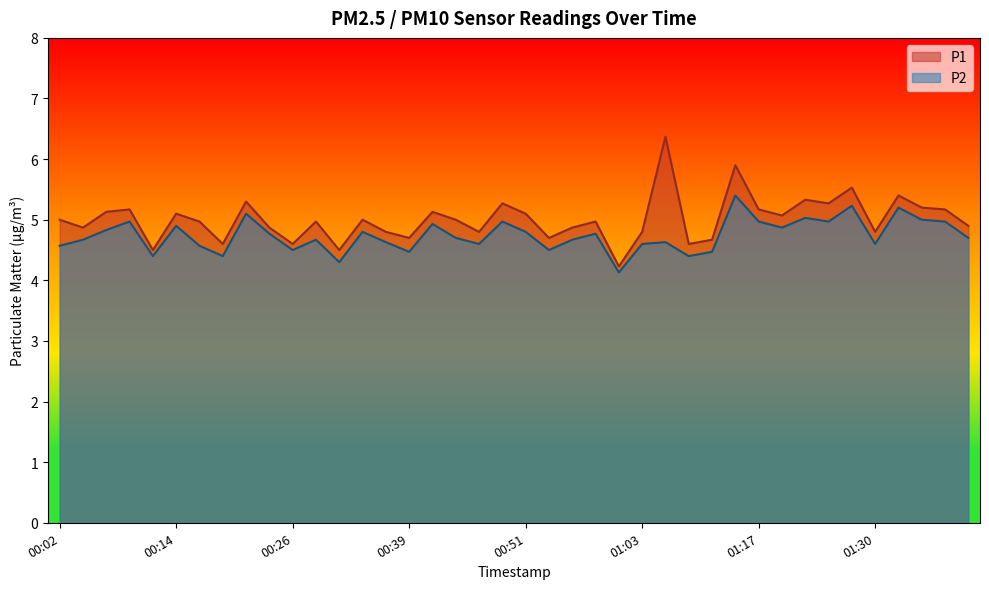

What is the average value of the P2 series?

4.7